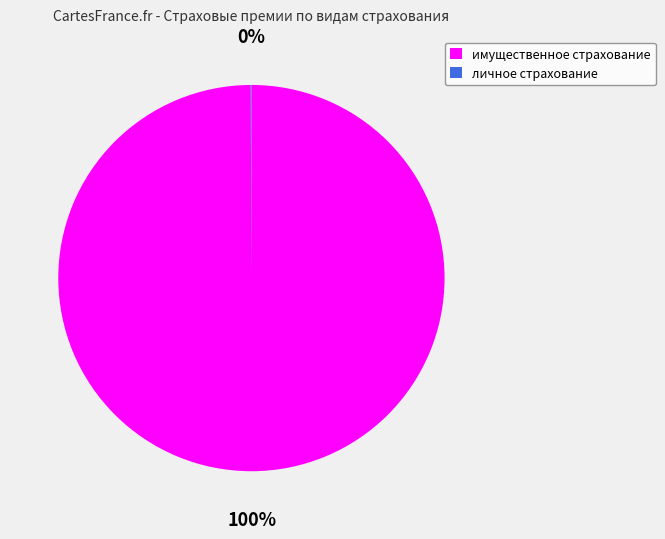

Which category has the biggest portion of the pie?

имущественное страхование